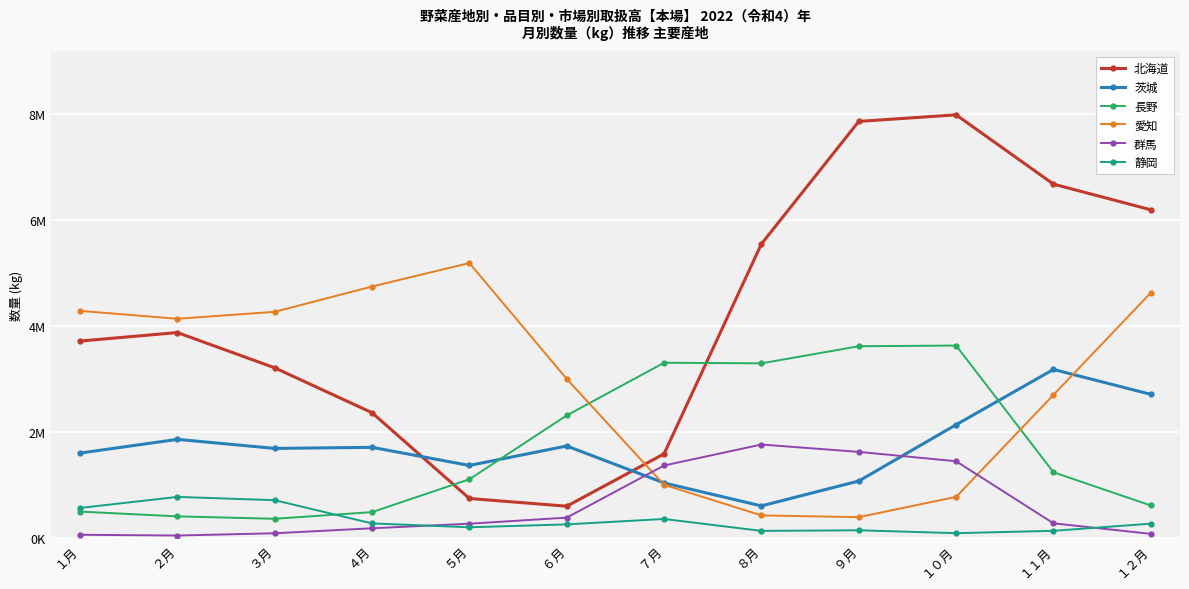

At which category is the sum across all series the highest?

１０月